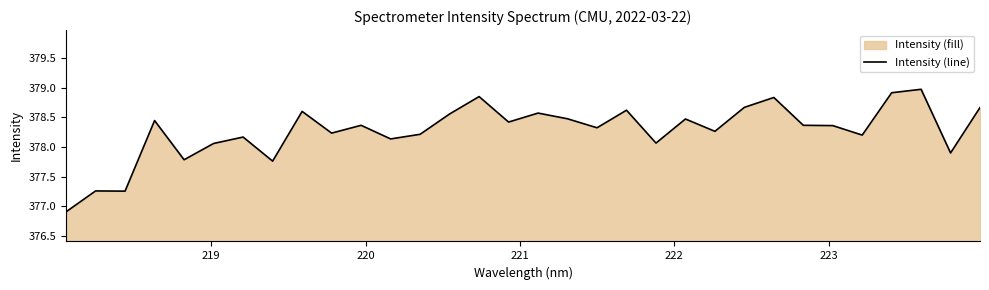

How many lines are shown in the chart?

1